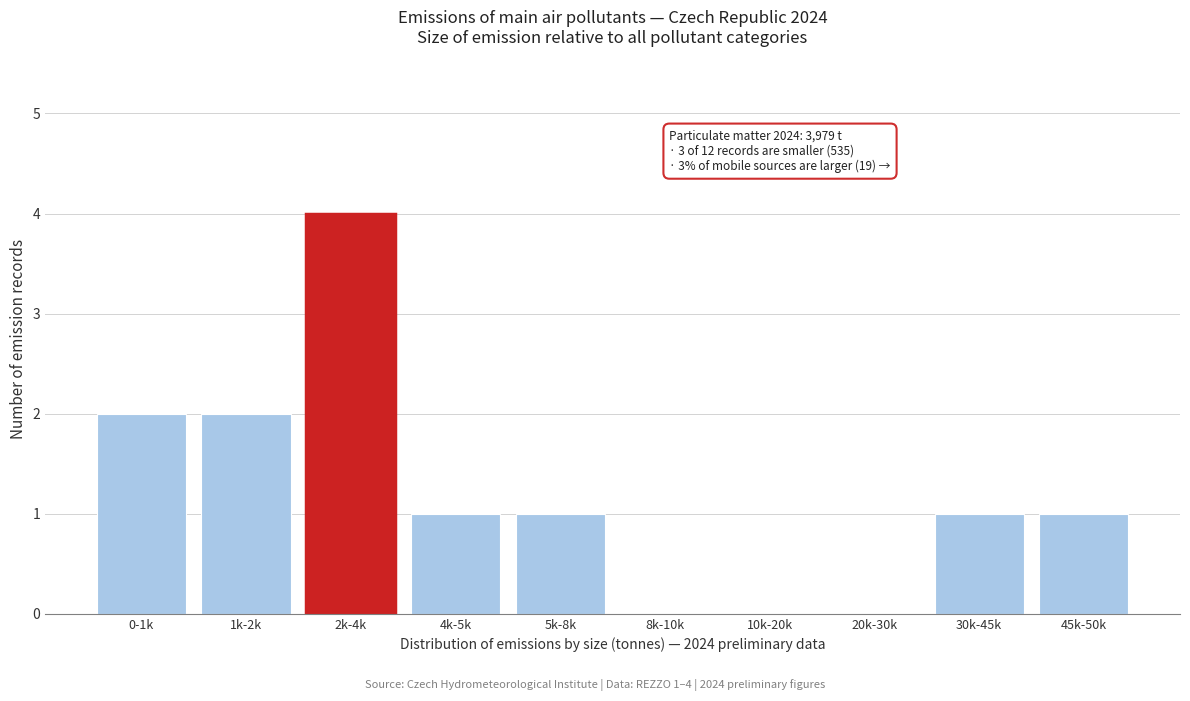

Reading right to left, what are all the values shown in this chart?

45k-50k=1	30k-45k=1	20k-30k=0	10k-20k=0	8k-10k=0	5k-8k=1	4k-5k=1	2k-4k=4	1k-2k=2	0-1k=2